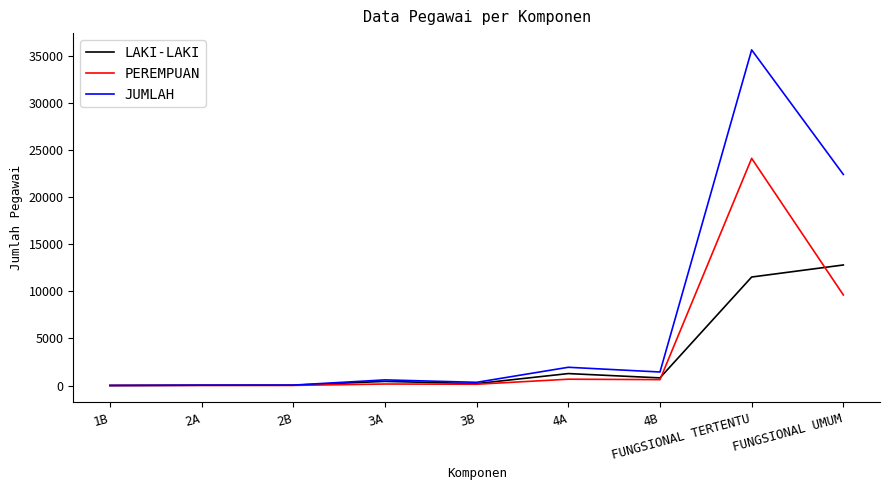

What is the difference between the JUMLAH values at 4B and 2A?

1397